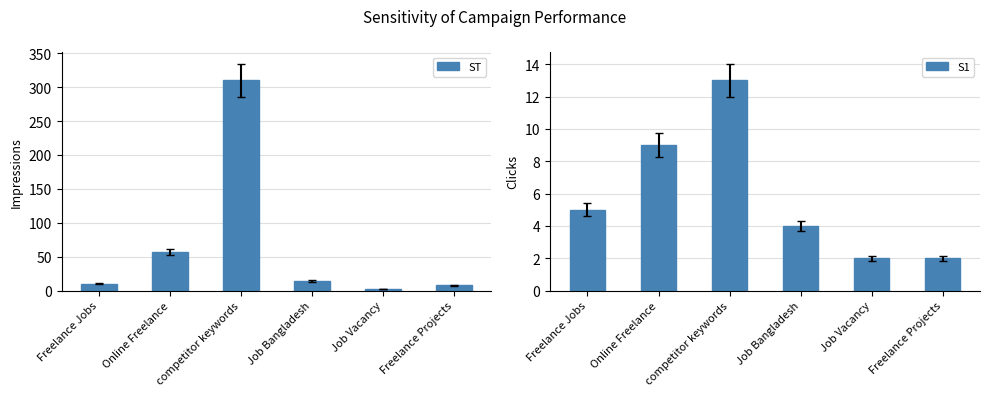

The S1 series shows 4 at Job Bangladesh. True or false?

True